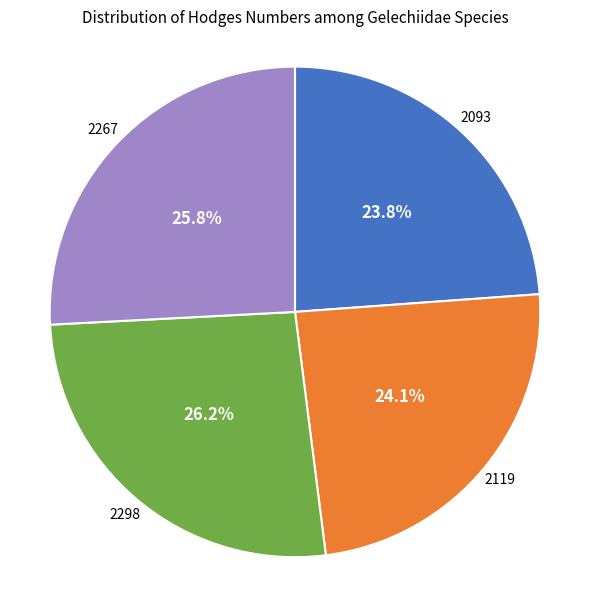

Is there a majority slice in this chart?

No